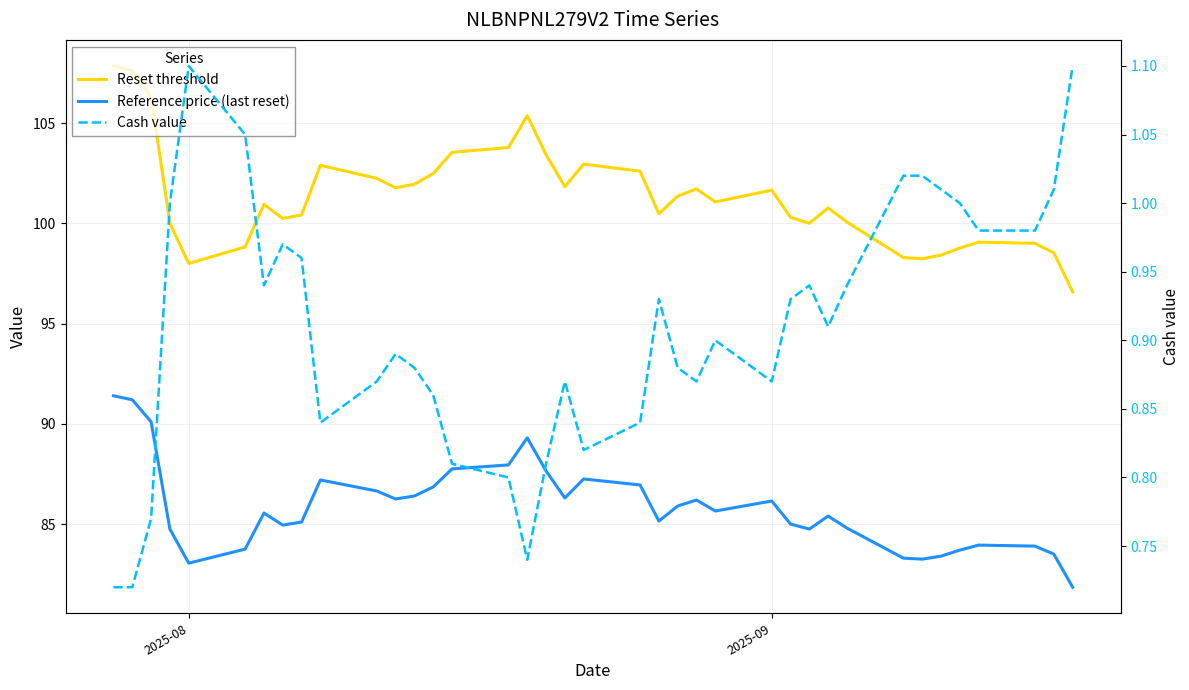

True or false: Cash value and Reset threshold cross at least once.

False